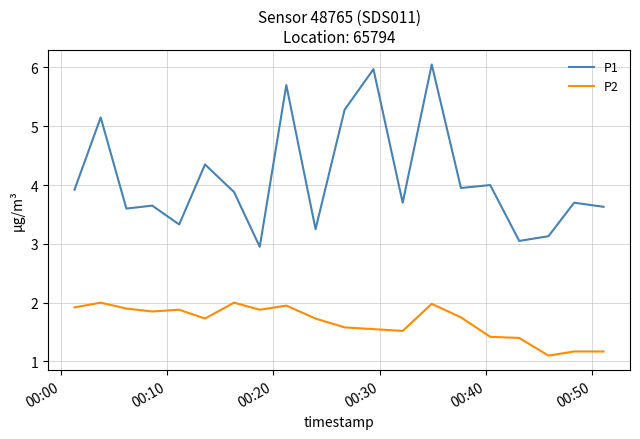

What is the lowest value of the P1 series?

3.0